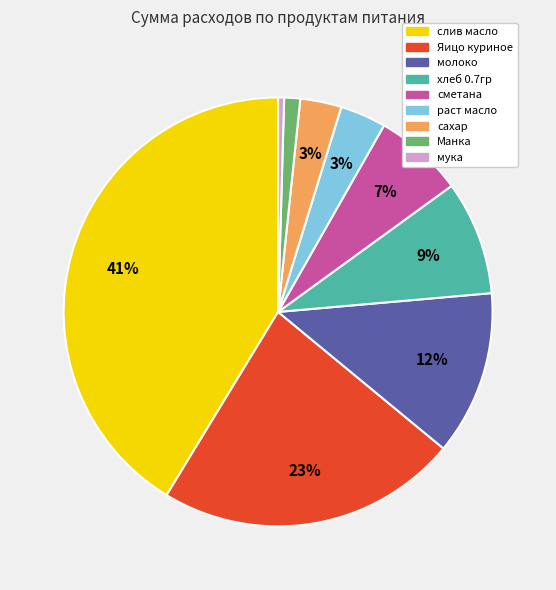

To the nearest percent, what is the average slice percentage?

11%